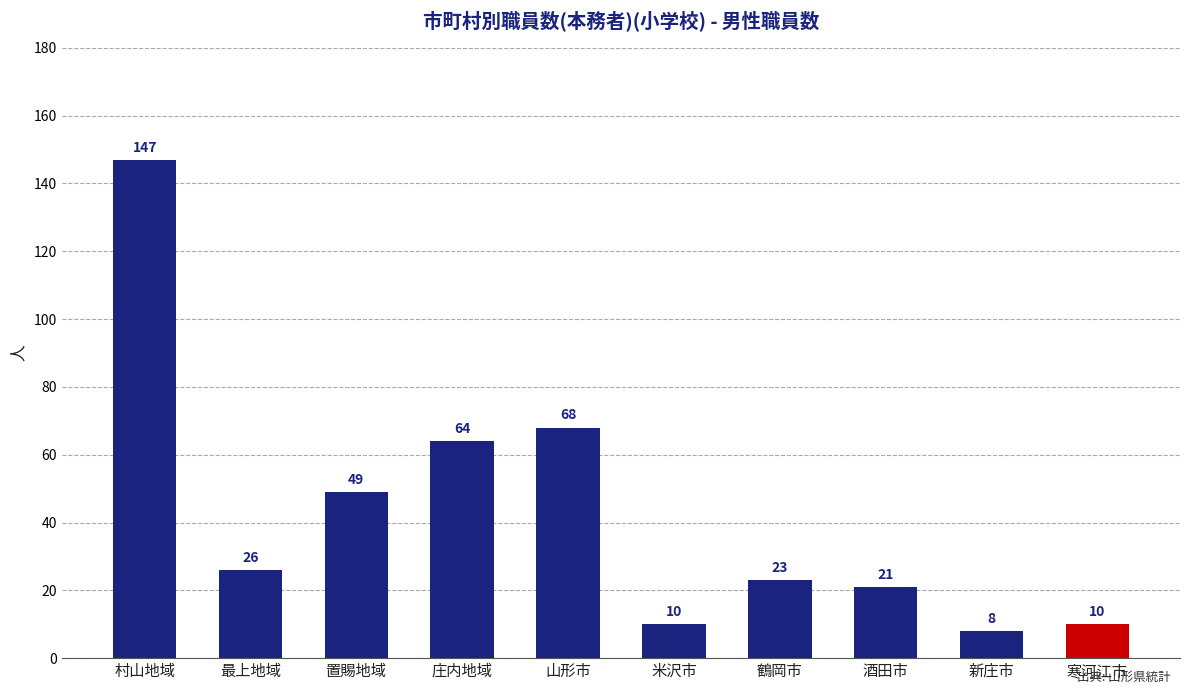

Are the bars grouped side by side (vs. stacked)?

No